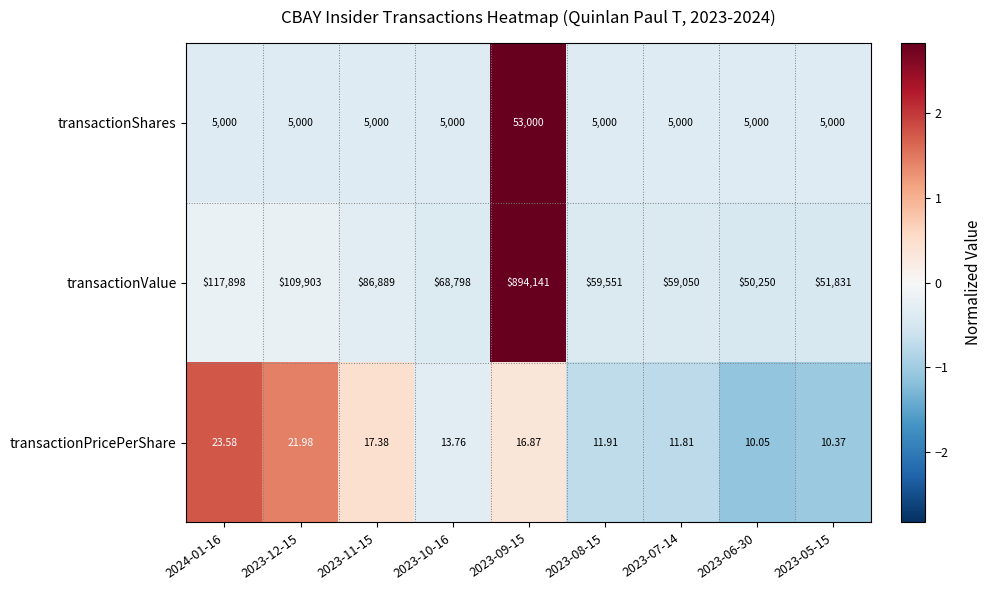

Rank the series by their maximum value, from highest to lowest.

transactionValue, transactionShares, transactionPricePerShare